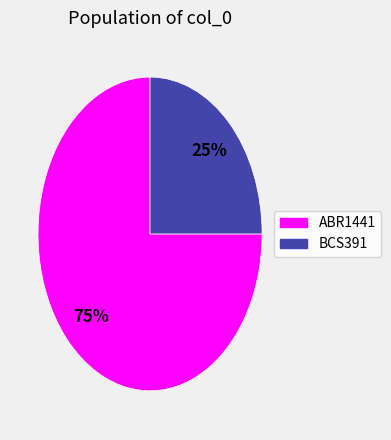

Which category has the smallest portion of the pie?

BCS391